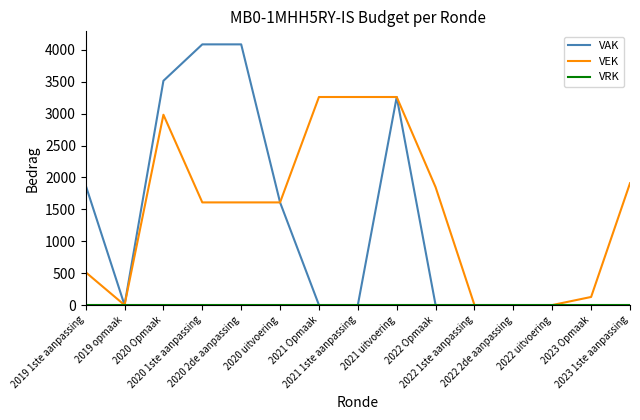

Which series has the largest range (max minus min)?

VAK